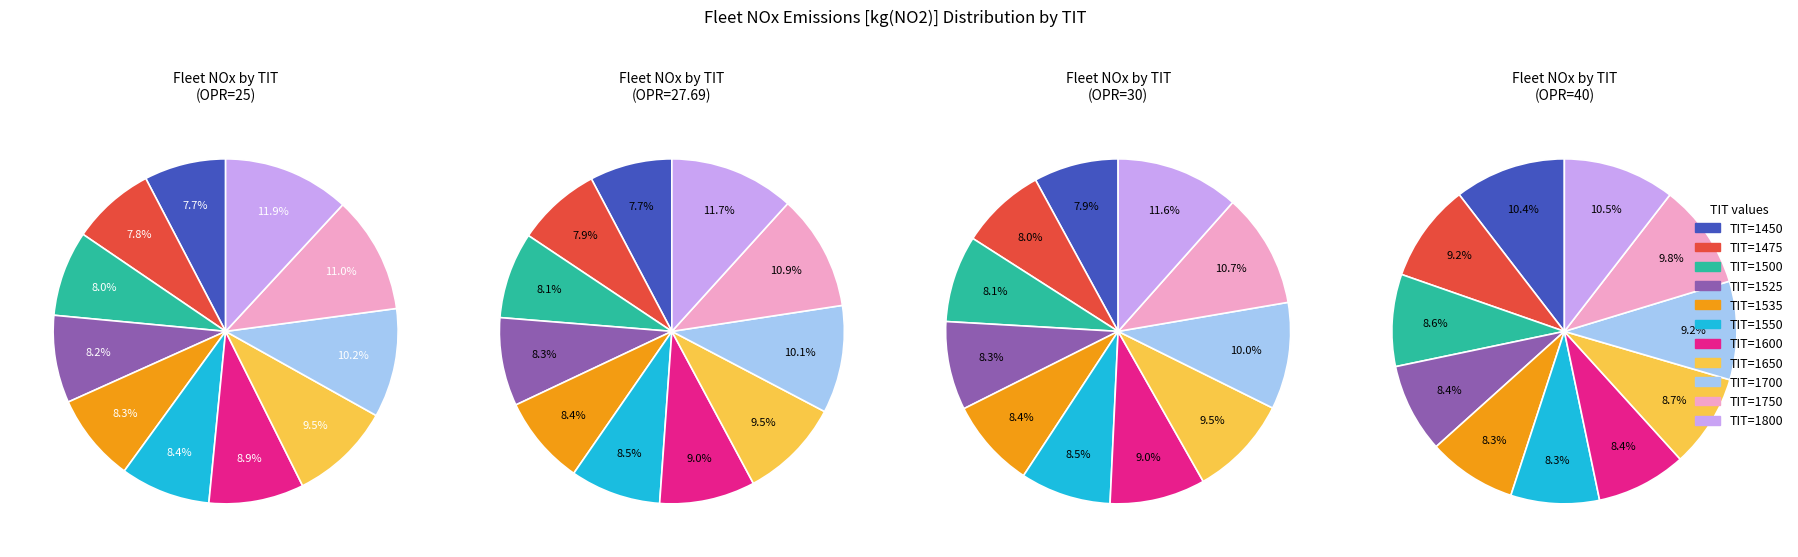

Is it true that 1550 is 15% of the pie?

False